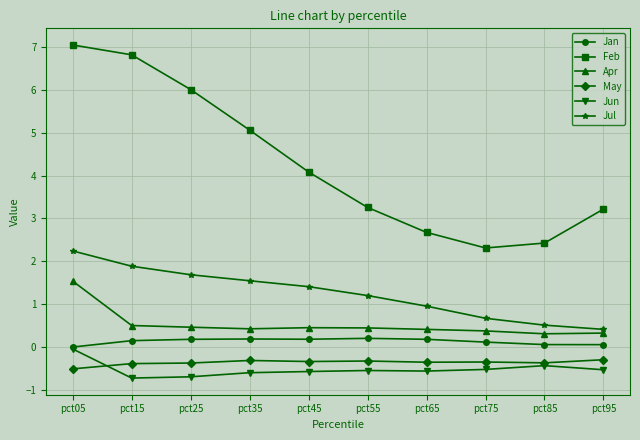

What is the lowest value of the Apr series?

0.3